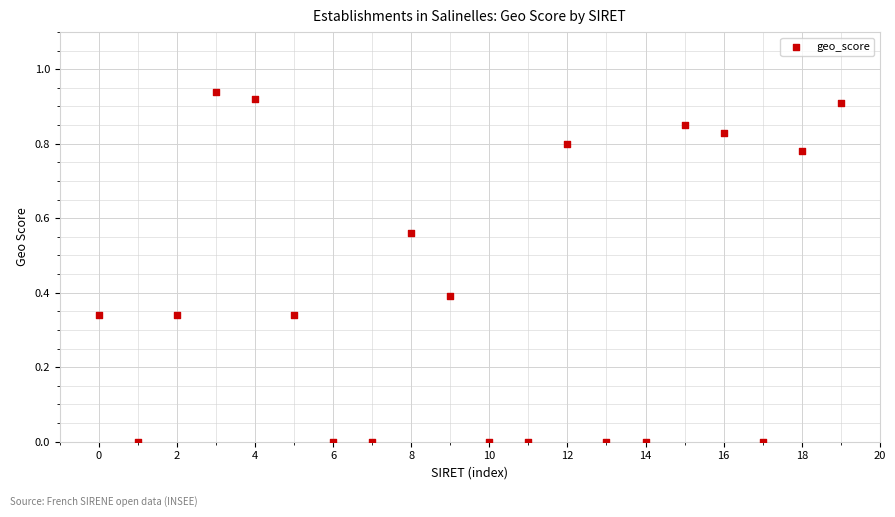

Count the number of points in this scatter plot.

20